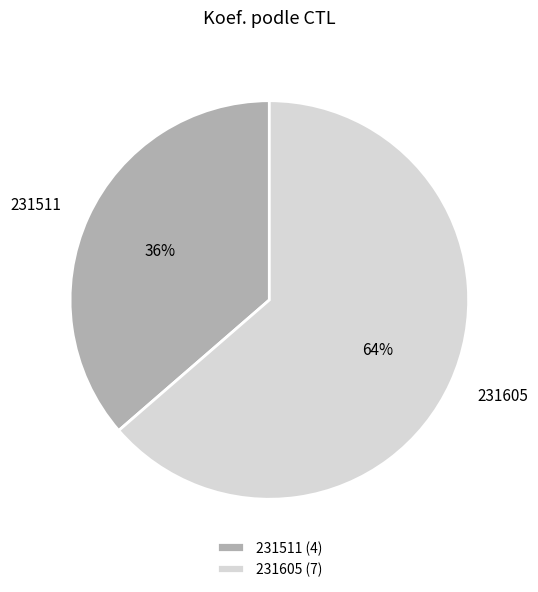

Approximately how many times larger is the value at 231511 compared to 231605?

0.6